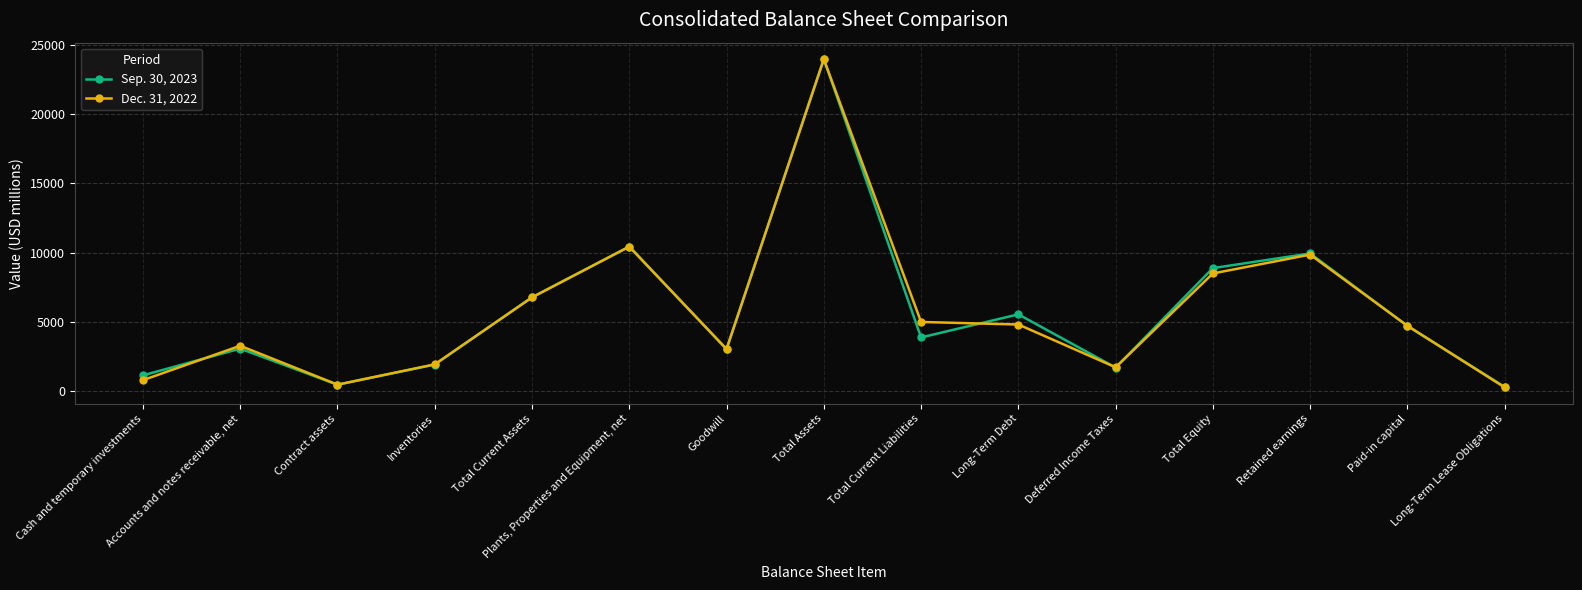

Rank the categories by Dec. 31, 2022 value from lowest to highest.

Long-Term Lease Obligations, Contract assets, Cash and temporary investments, Deferred Income Taxes, Inventories, Goodwill, Accounts and notes receivable, net, Paid-in capital, Long-Term Debt, Total Current Liabilities, Total Current Assets, Total Equity, Retained earnings, Plants, Properties and Equipment, net, Total Assets